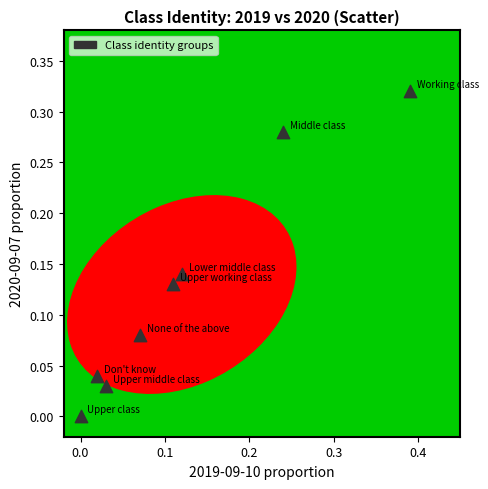

What is the range of X values (max minus min)?

0.4